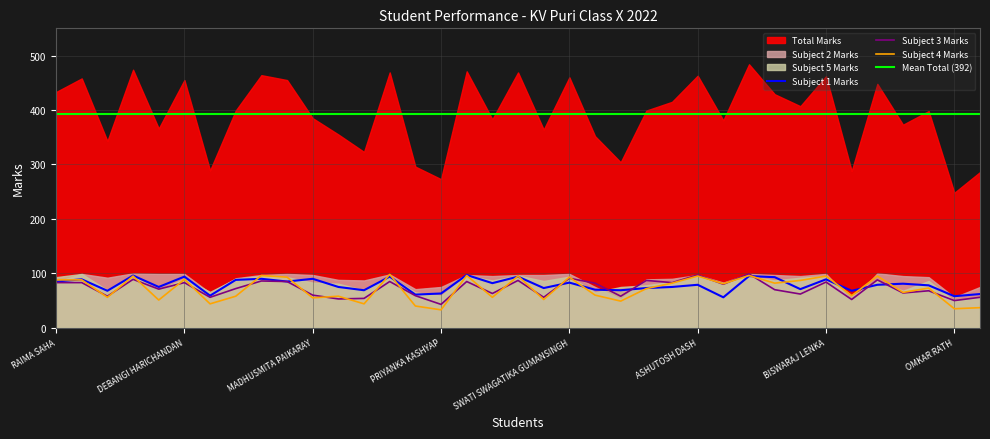

How many times do Subject 1 Marks and Subject 4 Marks cross each other?

15